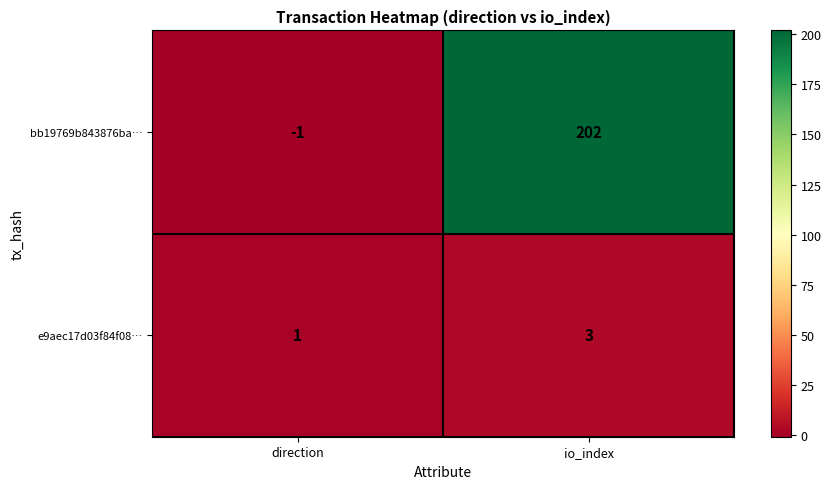

Which series has the widest spread of values?

bb19769b843876ba…